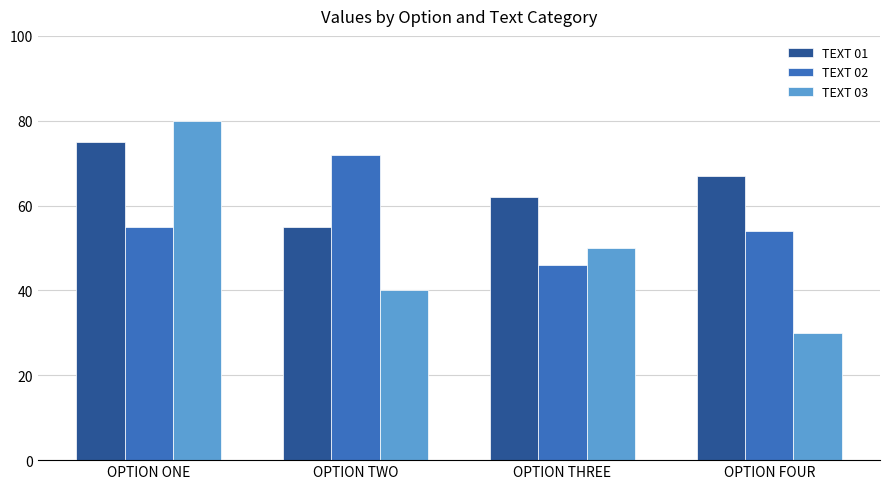

What is the difference between the maximum and second lowest values in the TEXT 01 series?

13